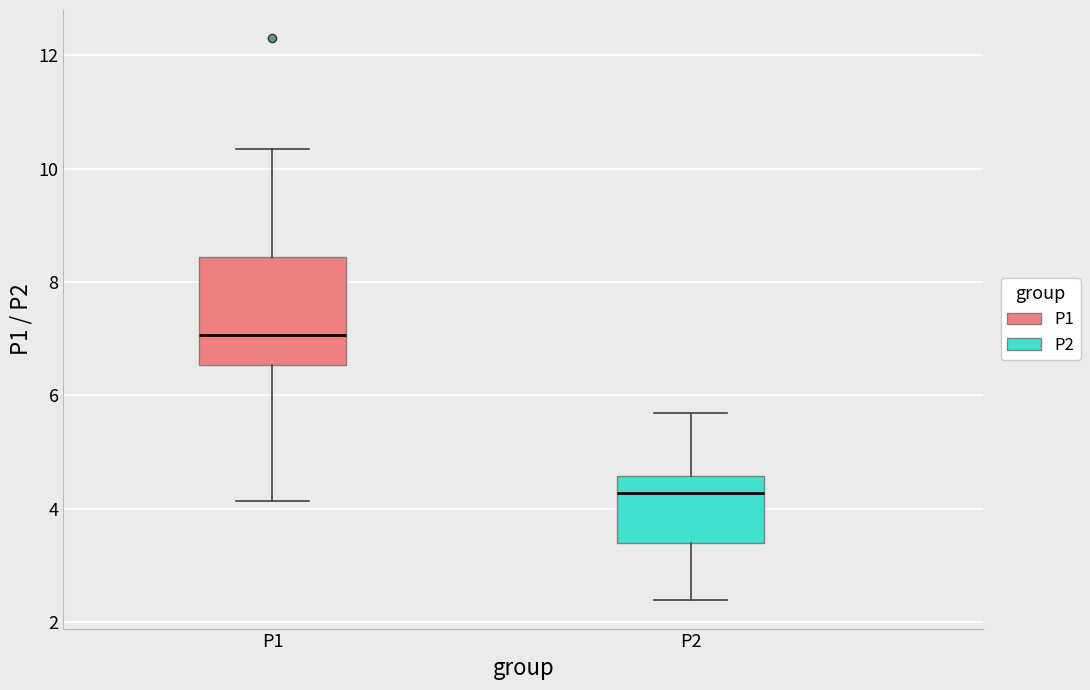

Comparing the boxes themselves (not the whiskers), which one is the tallest?

P1